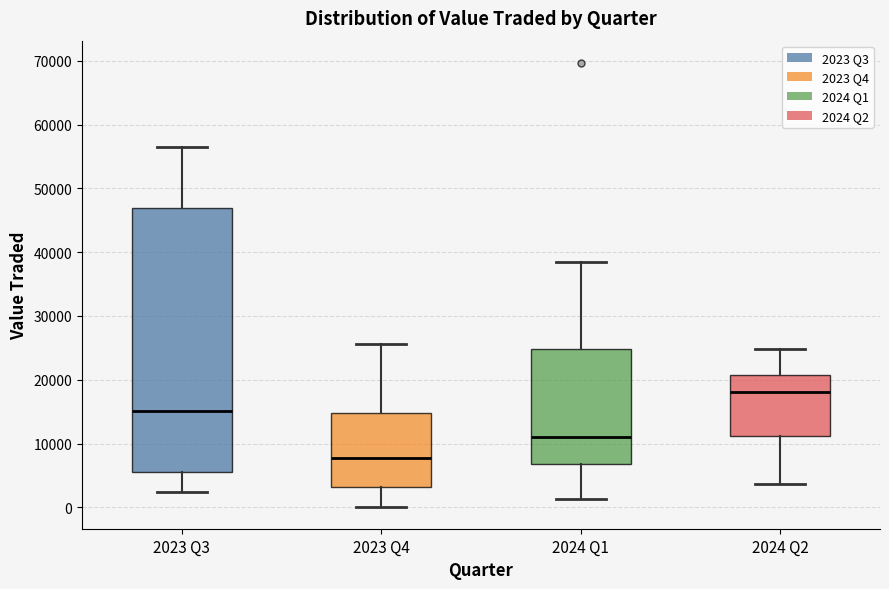

Where is the lower edge of the box for 2023 Q4 on the y-axis? The values are not printed on the chart, so give them approximately, as read against the axis.

3000